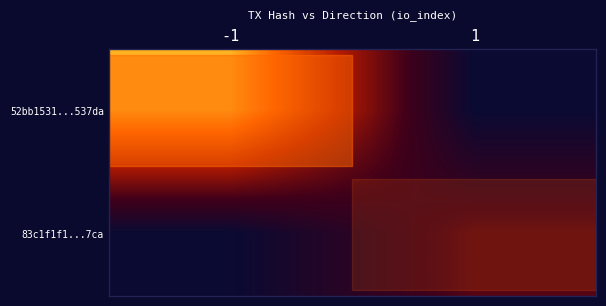

Rank the categories by row_1 value from lowest to highest.

-1, 1